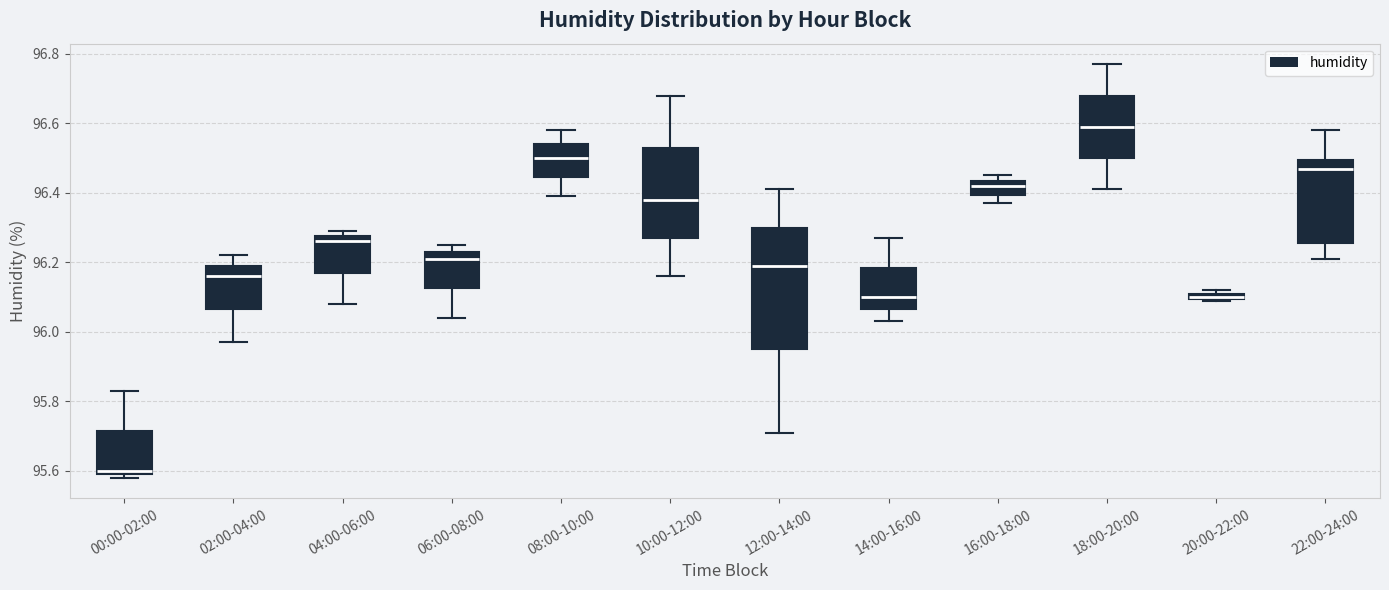

Comparing the boxes themselves (not the whiskers), which one is the tallest?

12:00-14:00